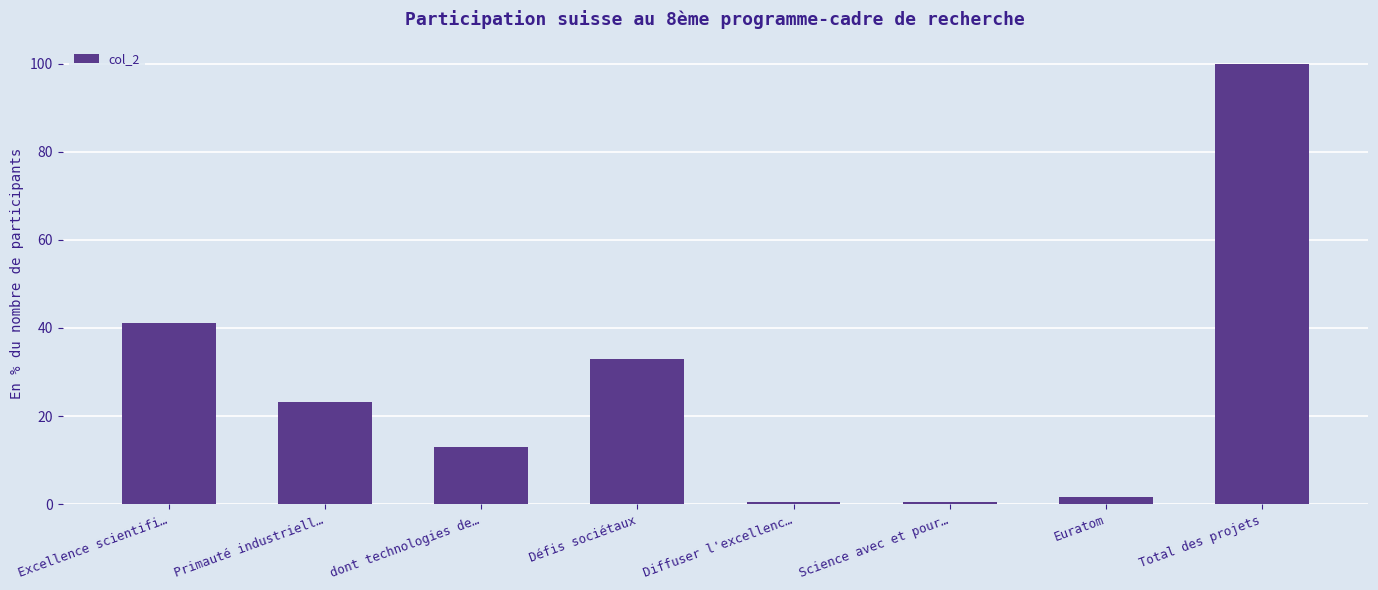

What is the sum of the values at Diffuser l'excellenc… and Science avec et pour…?

0.9